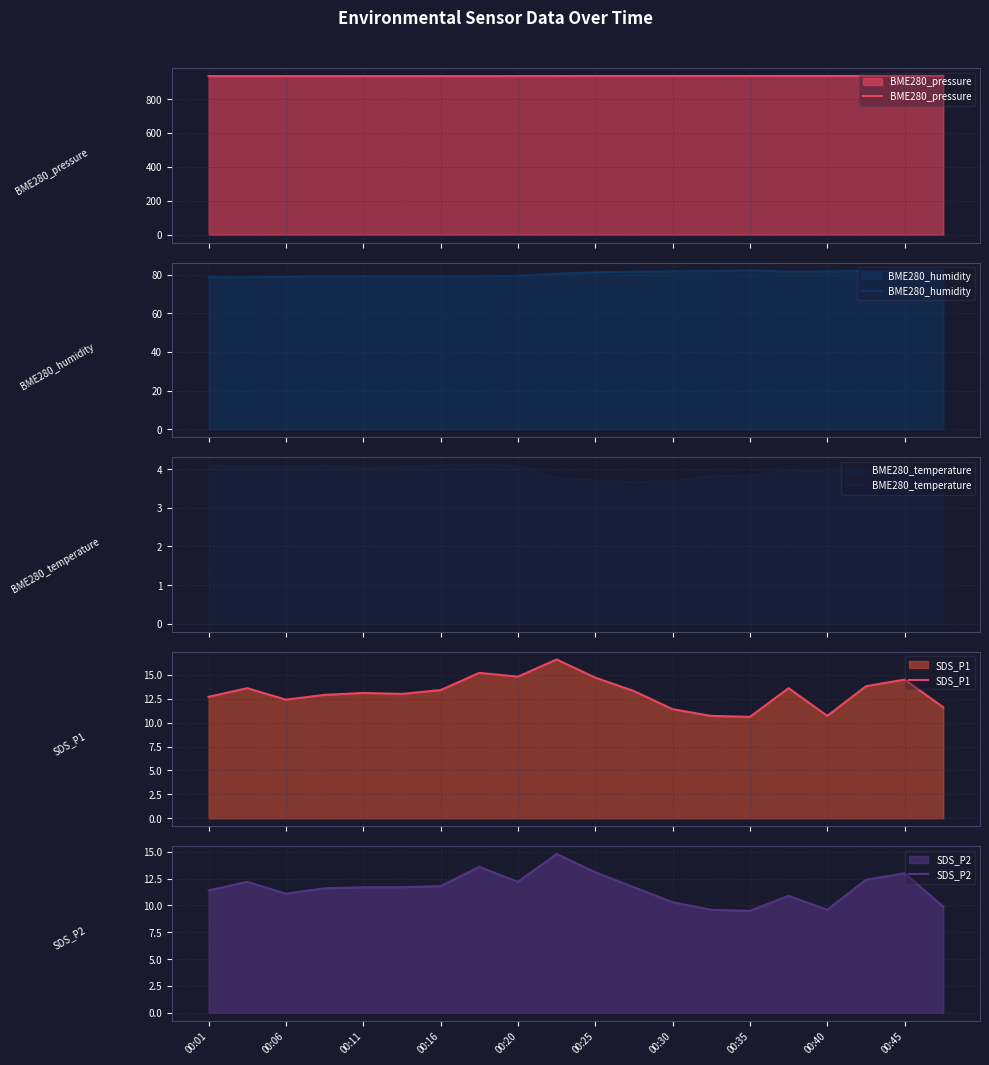

What is the maximum value for BME280_pressure?

936.0